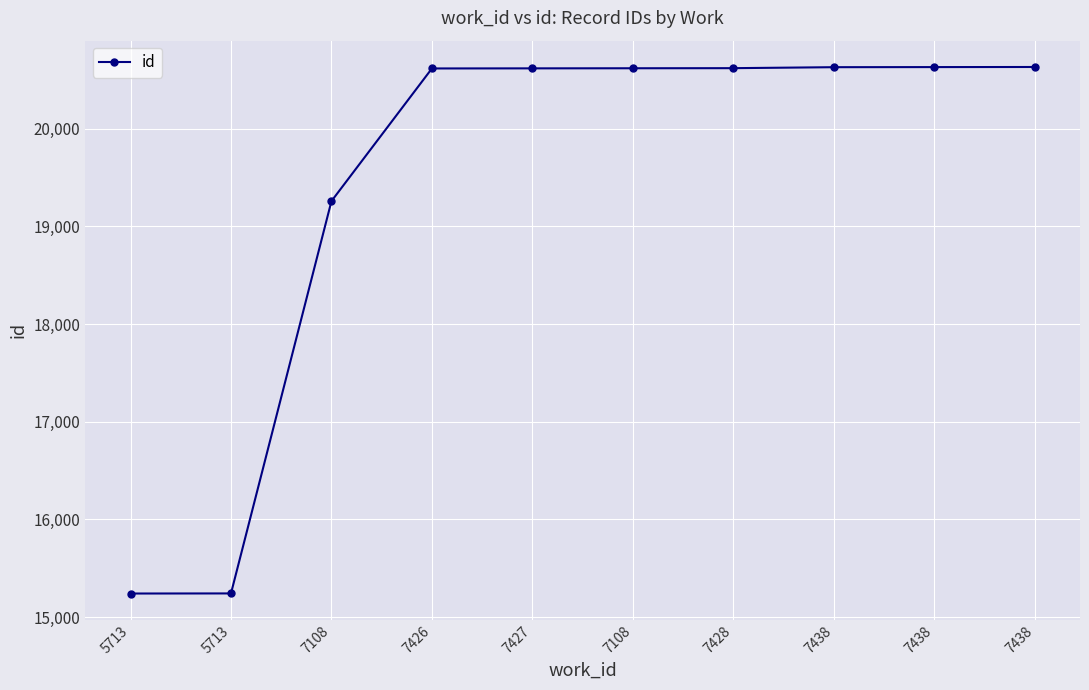

What is the approximate value at 7108, to the nearest 10?

19260